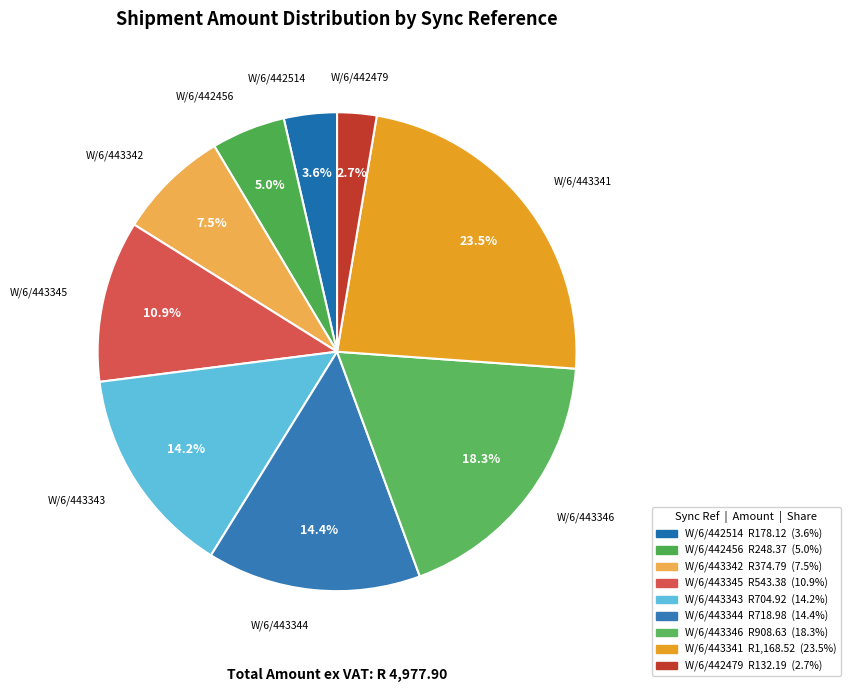

Is W/6/442514 the majority of the pie?

No